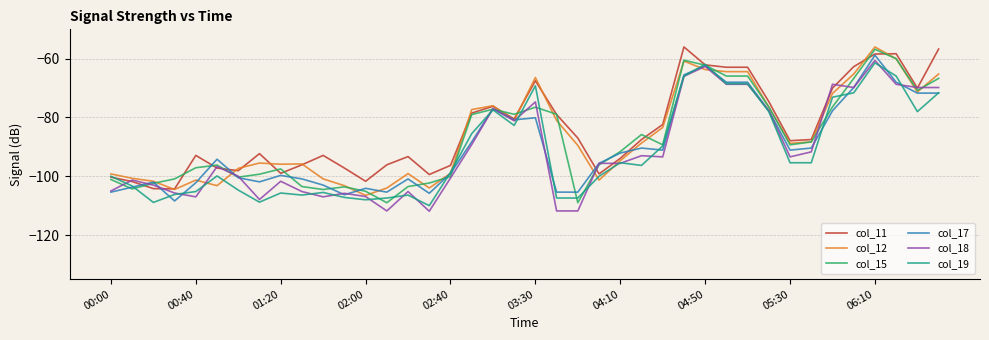

What is the lowest value of the col_12 series?

-106.5